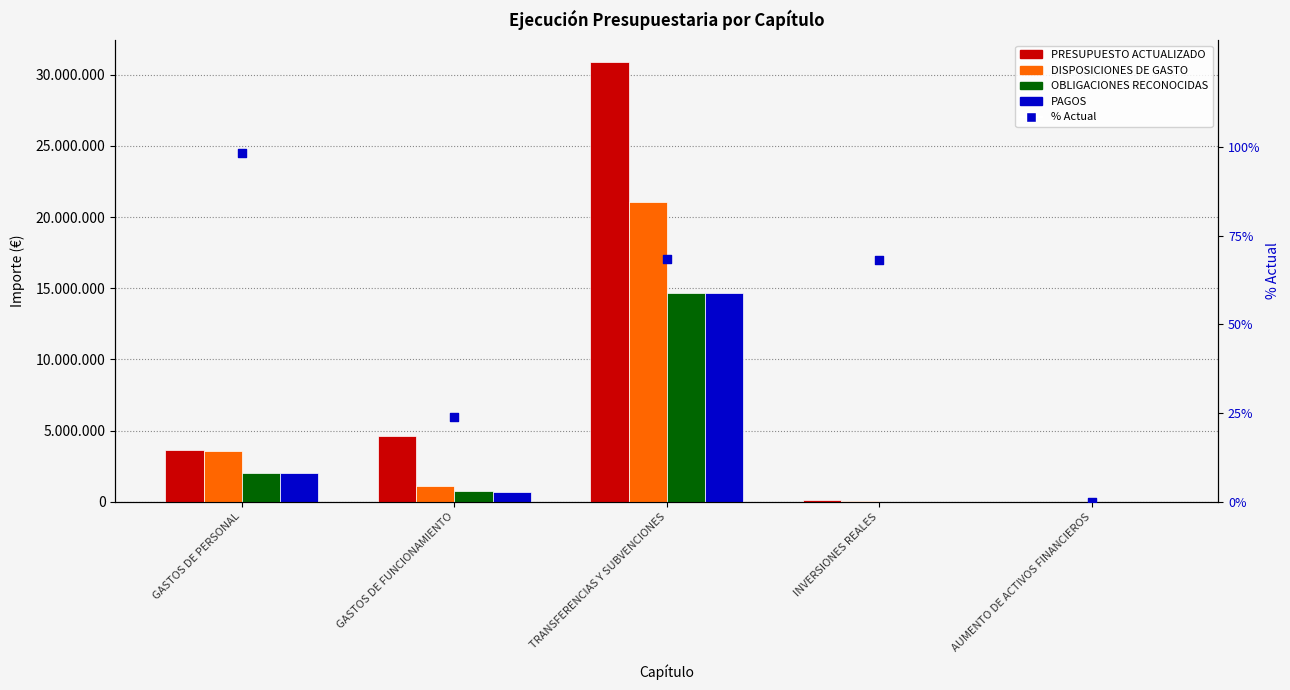

Which series reaches the maximum Y coordinate?

PRESUPUESTO ACTUALIZADO